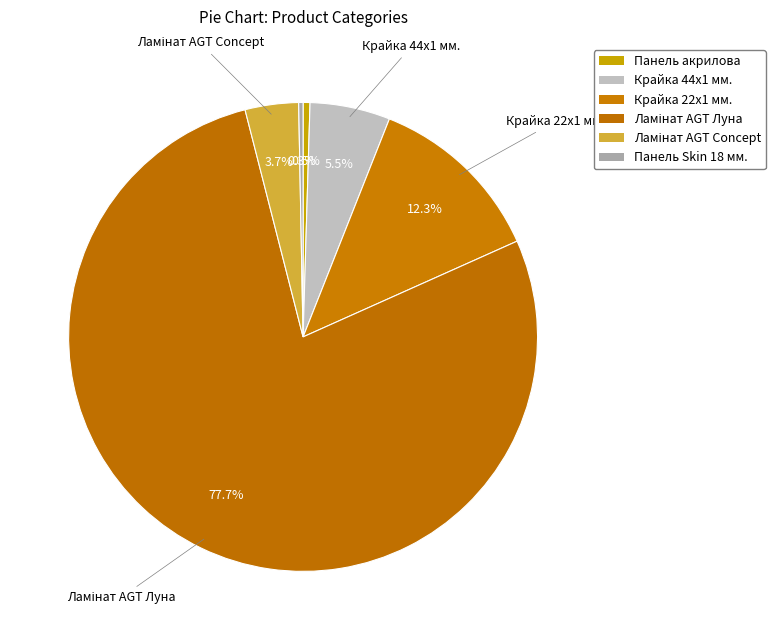

How many segments does this pie chart have?

6